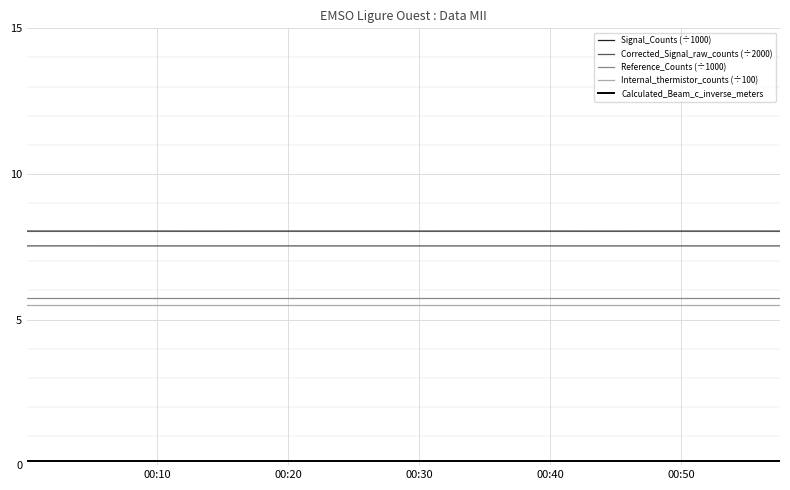

True or false: Corrected_Signal_raw_counts (÷2000) and Internal_thermistor_counts (÷100) cross at least once.

False